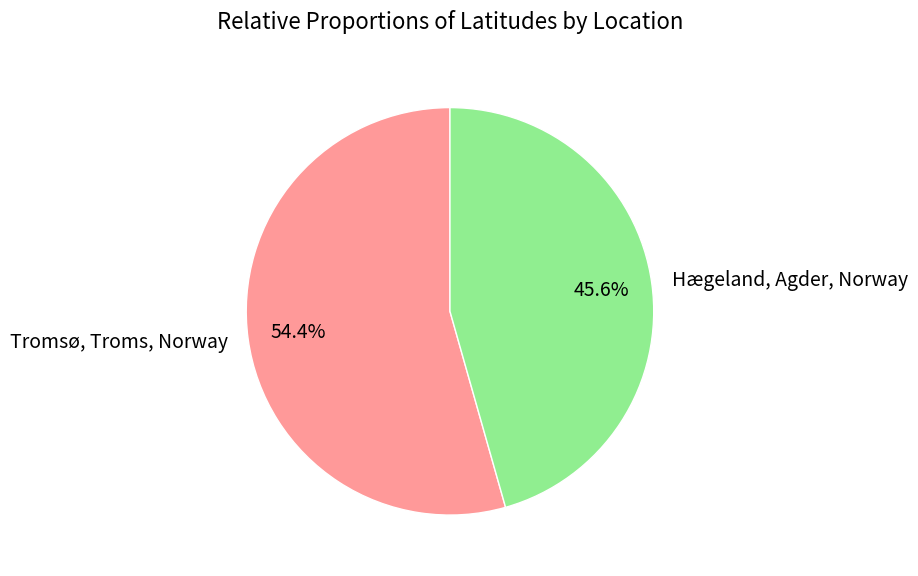

To the nearest percent, what is the difference between the Tromsø, Troms, Norway and Hægeland, Agder, Norway slice percentages?

9%